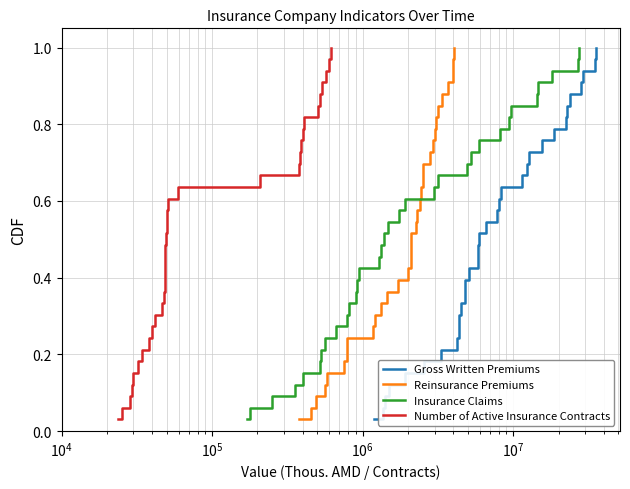

What is the greatest value displayed?

1.0